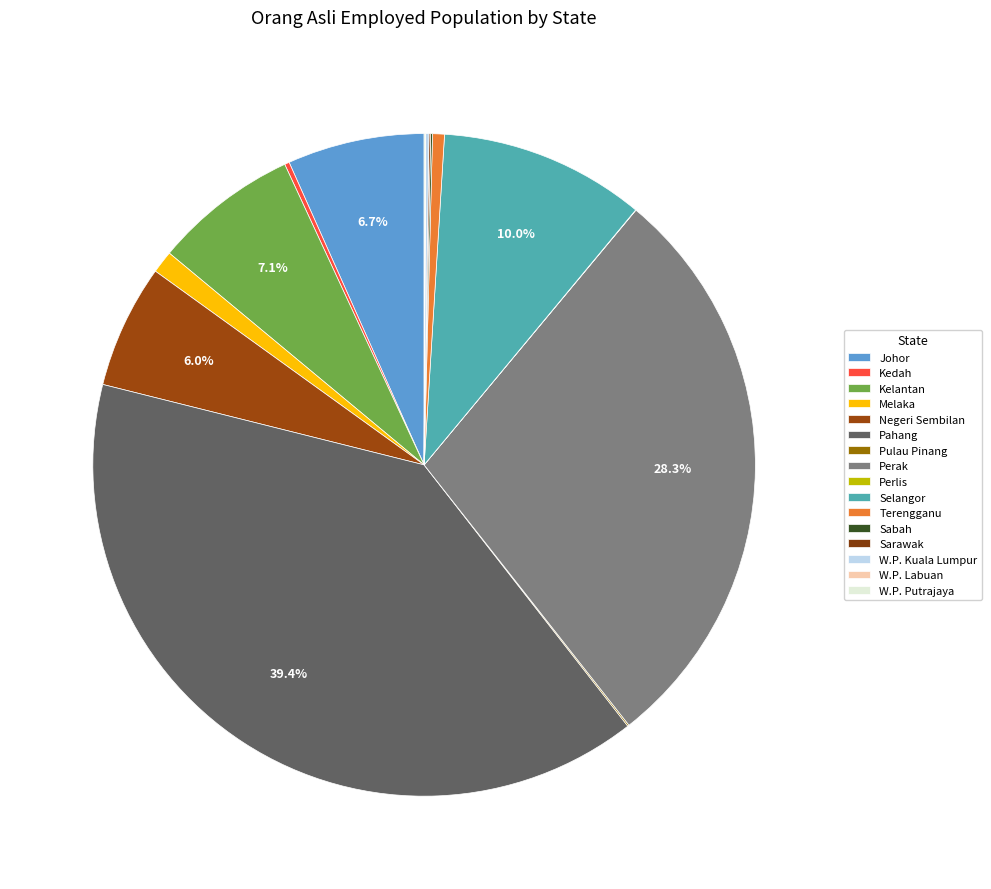

What percentage is NOT represented by Pulau Pinang?

99.9%